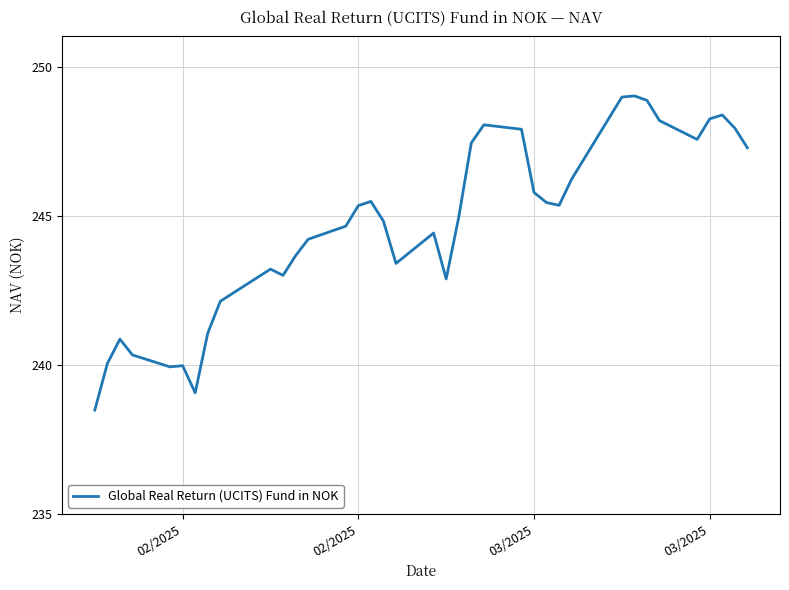

What is the greatest value displayed?

249.0